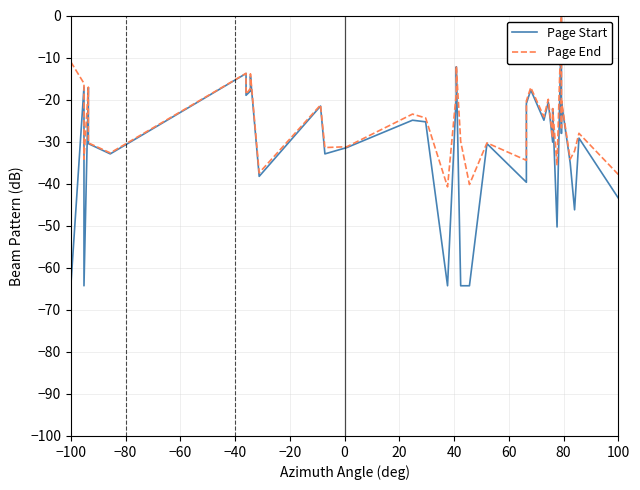

Does the chart display data point markers on the line(s)?

No